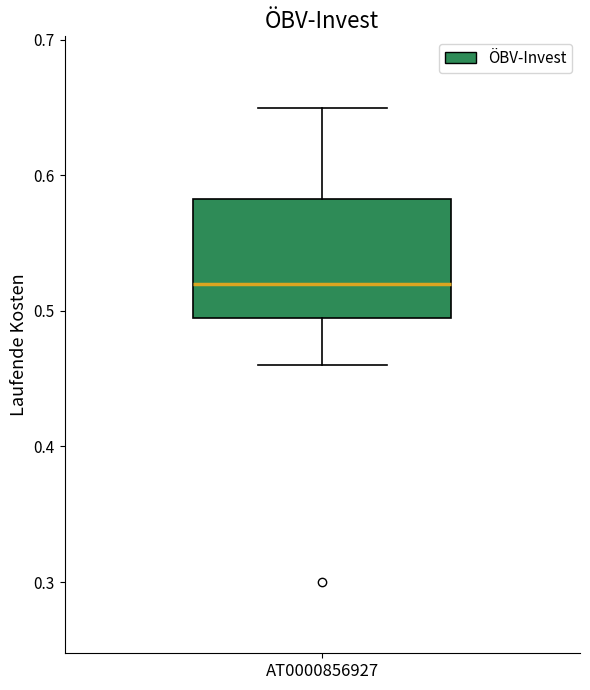

Read this box plot against the y-axis: the position of the median line, the range covered by the box, and the ends of both whiskers. The values are not printed on the chart, so give them approximately, as read against the axis.

median 0.52, box 0.50 to 0.58, whiskers 0.46 to 0.65